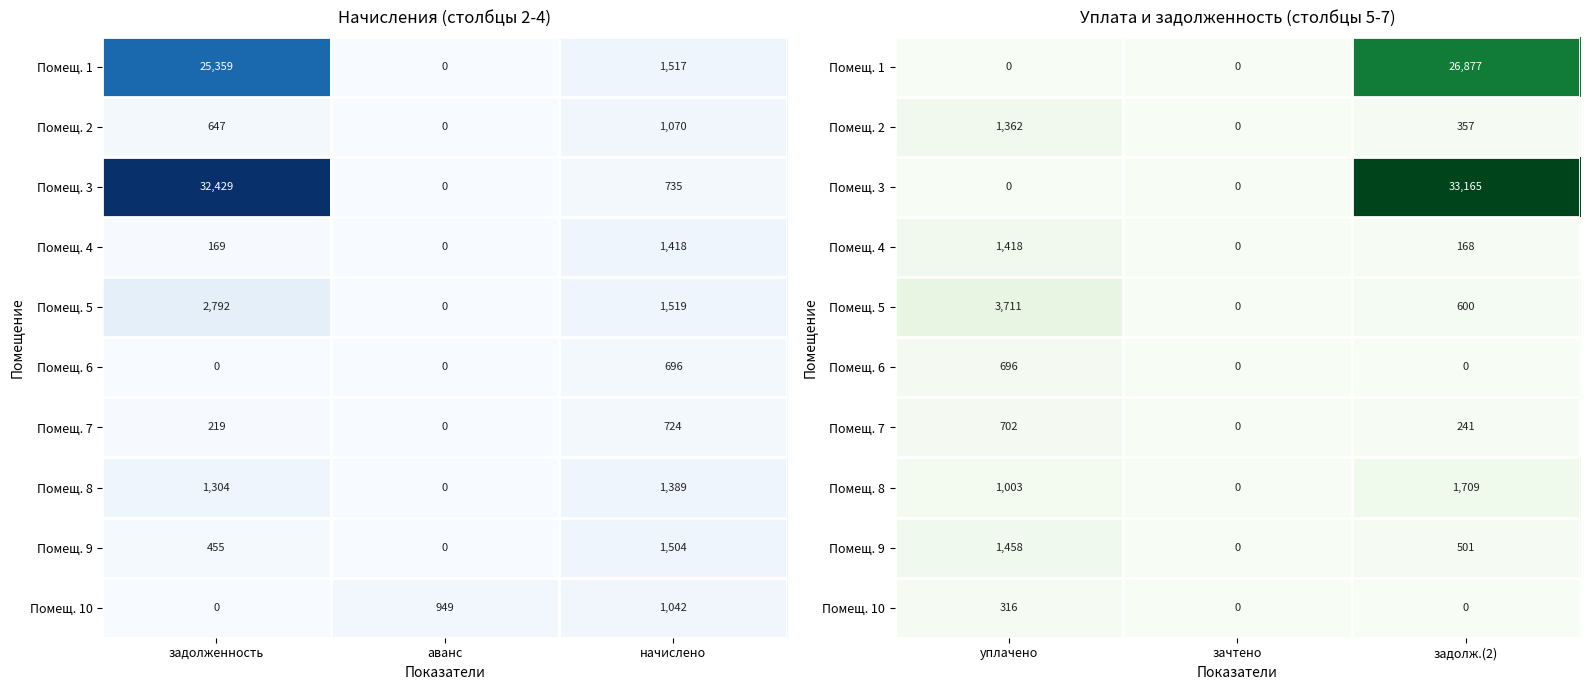

What is the difference between the second highest and minimum values in the Помещ. 4 series?

168.3